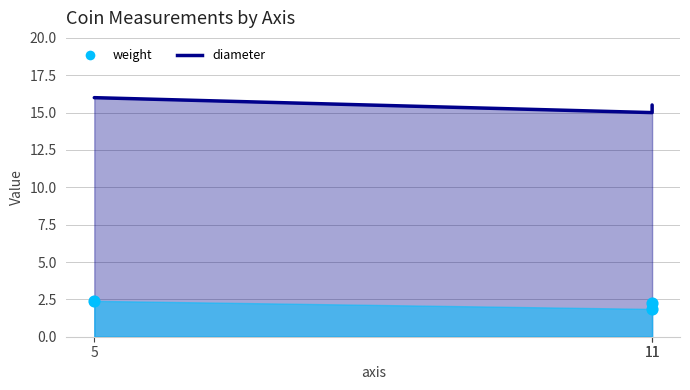

What are all the series names shown in the legend?

weight, diameter